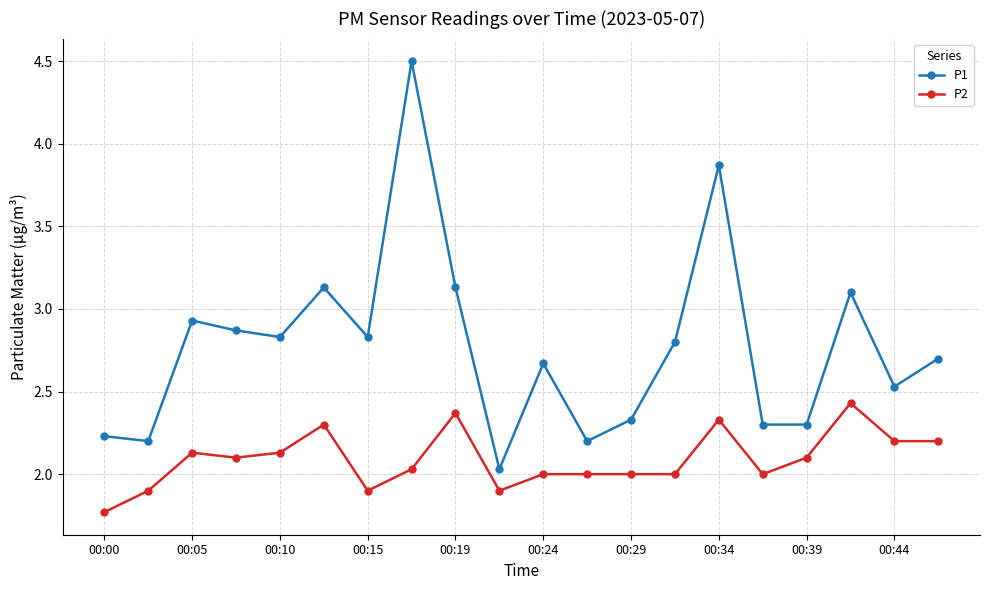

Reading left to right, what are all the values shown in this chart?

P1: 2.2	2.2	2.9	2.9	2.8	3.1	2.8	4.5	3.1	2.0	2.7	2.2	2.3	2.8	3.9	2.3	2.3	3.1	2.5	2.7
P2: 1.8	1.9	2.1	2.1	2.1	2.3	1.9	2.0	2.4	1.9	2.0	2.0	2.0	2.0	2.3	2.0	2.1	2.4	2.2	2.2